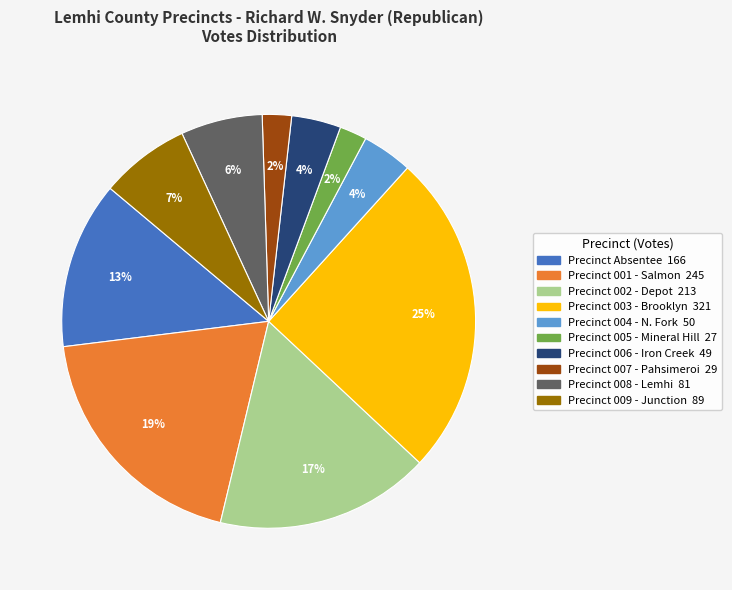

What is the largest slice in the pie chart?

Precinct 003 - Brooklyn